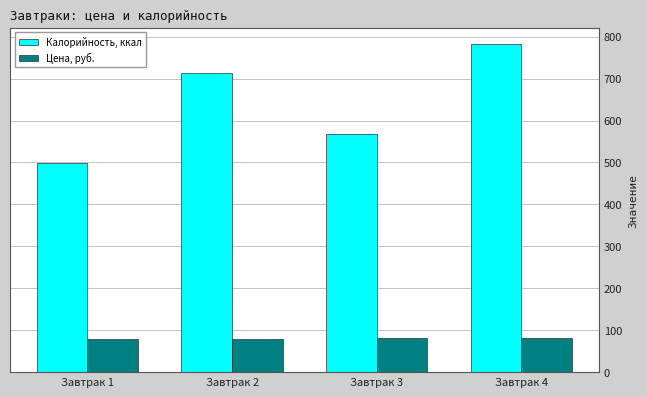

List the series in order of their peak value, highest first.

Калорийность, ккал, Цена, руб.